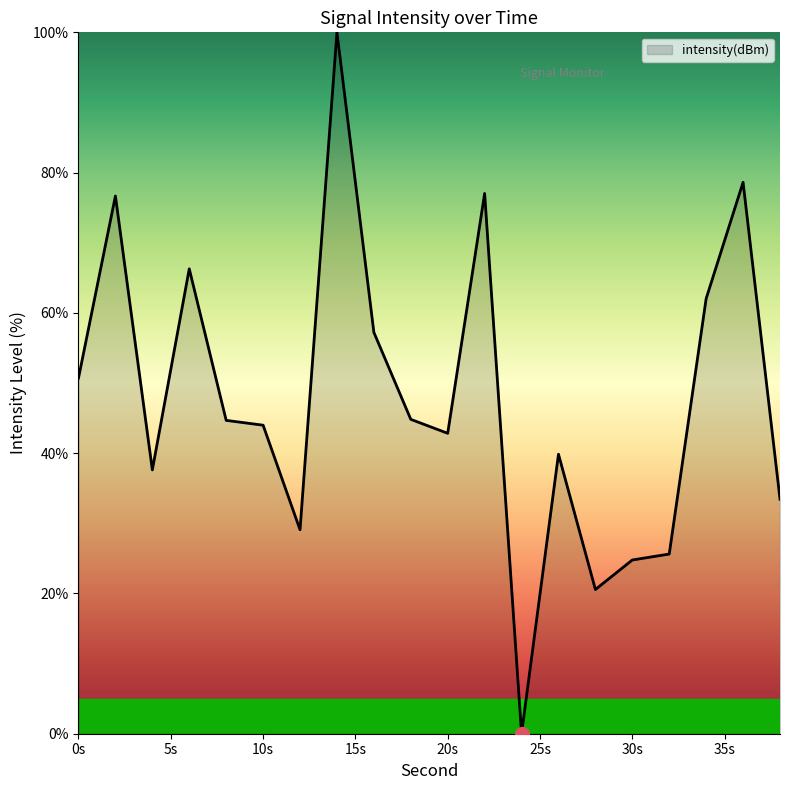

How many lines are shown in the chart?

1